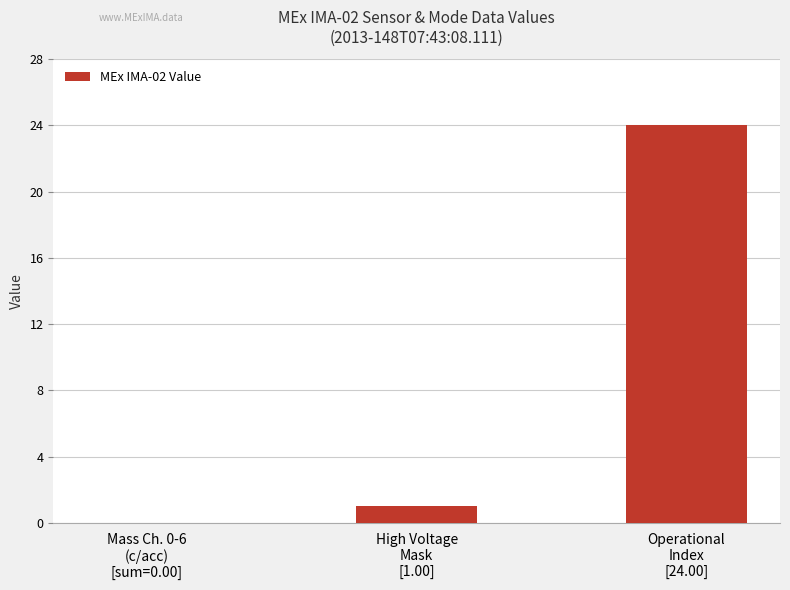

Reading right to left, list all the values displayed in this chart.

24	1	0